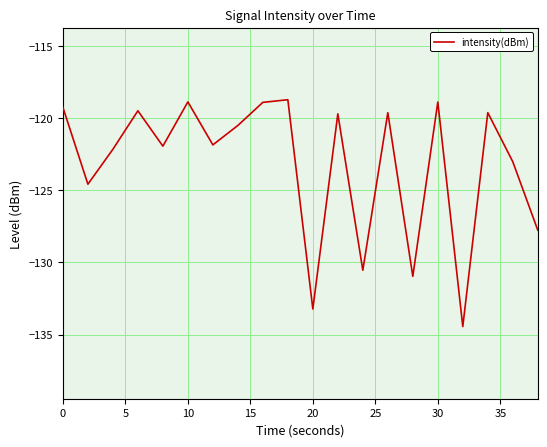

Is this an area chart (filled region under the line)?

No